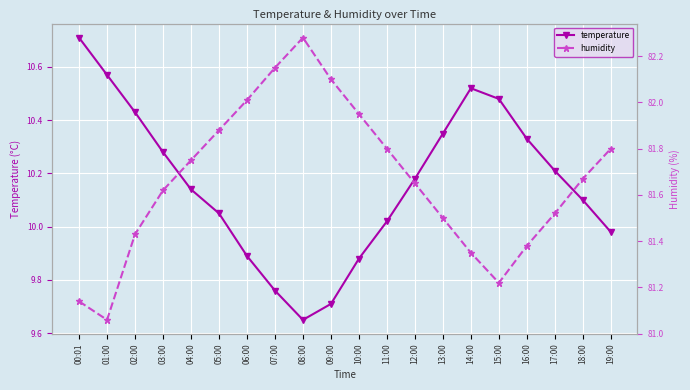

Which category has the lowest value in the temperature series?

08:00